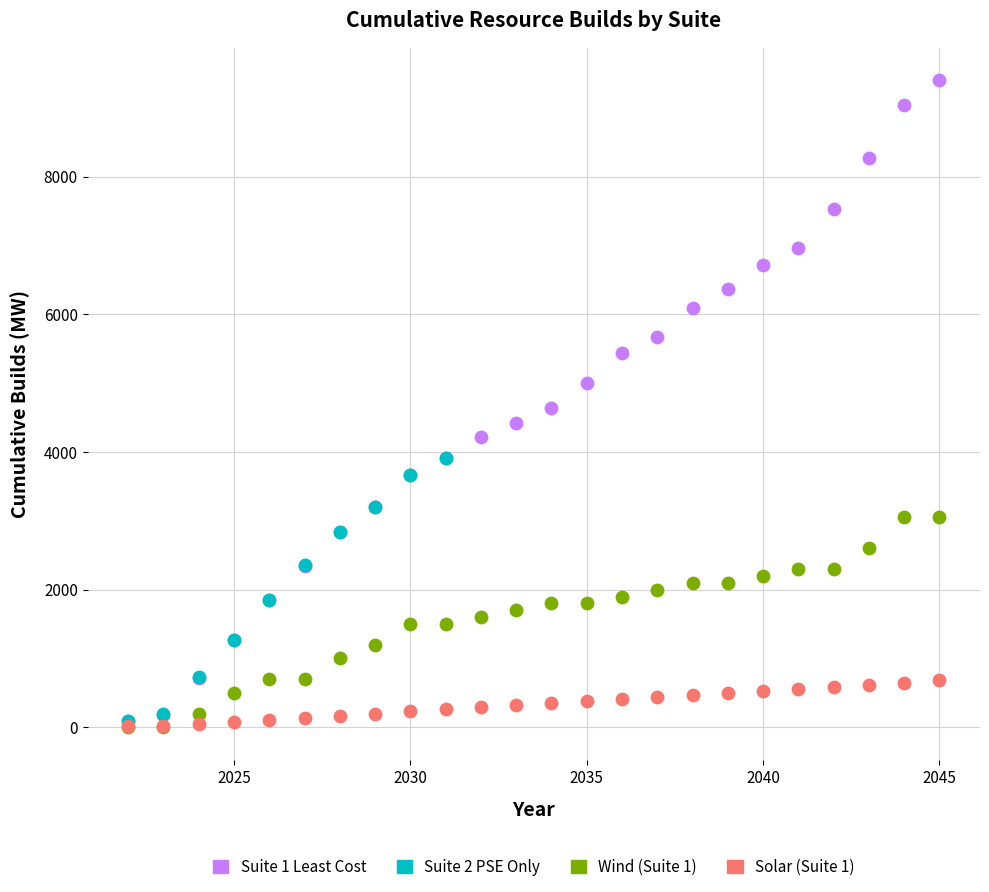

Which series has the widest spread of Y values?

Suite 1 Least Cost